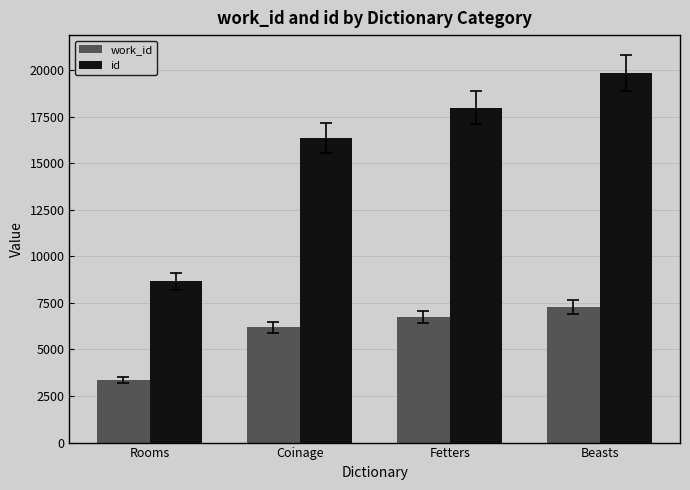

At which label is work_id closest to 5330?

Coinage